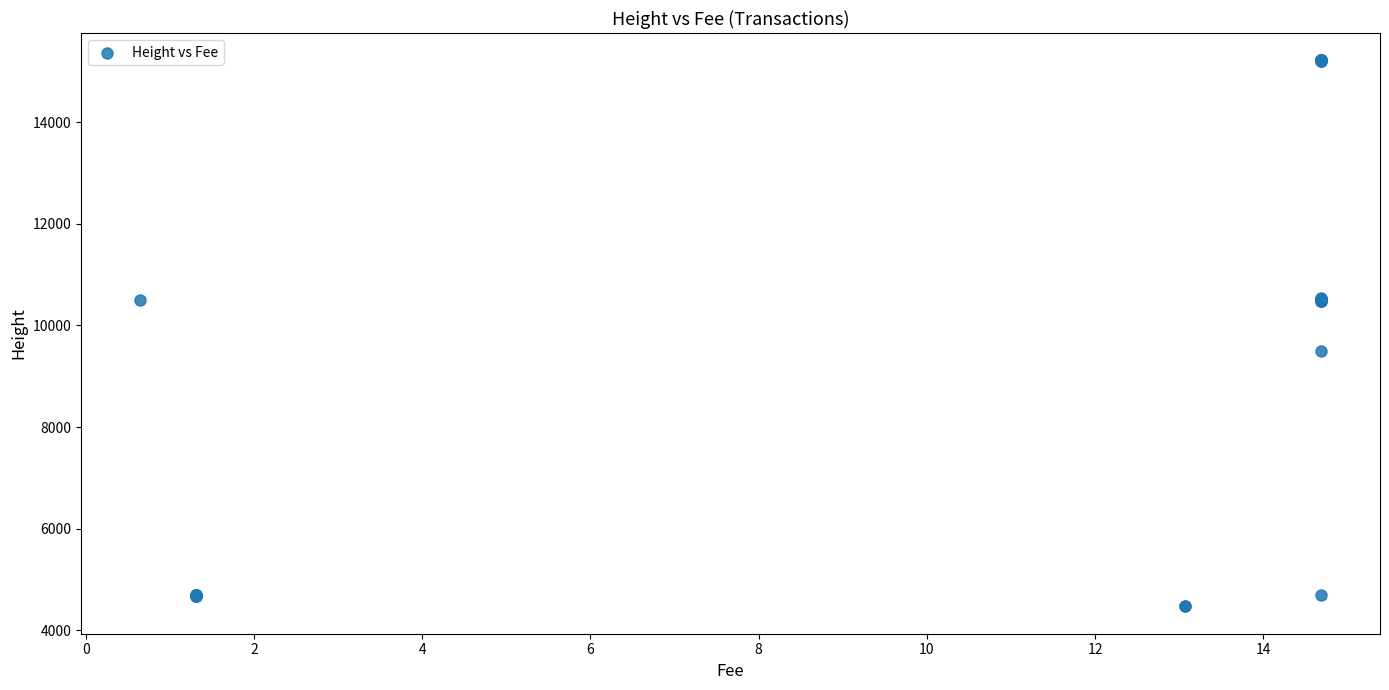

What Y value in the scatter plot is closest to 9843?

9493